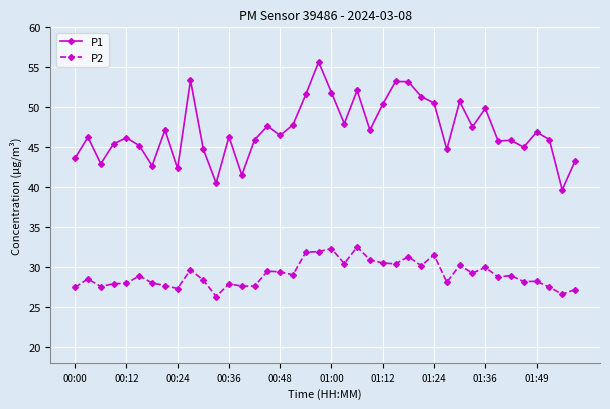

What is the value of the P2 point at the 2nd from the left?

28.5